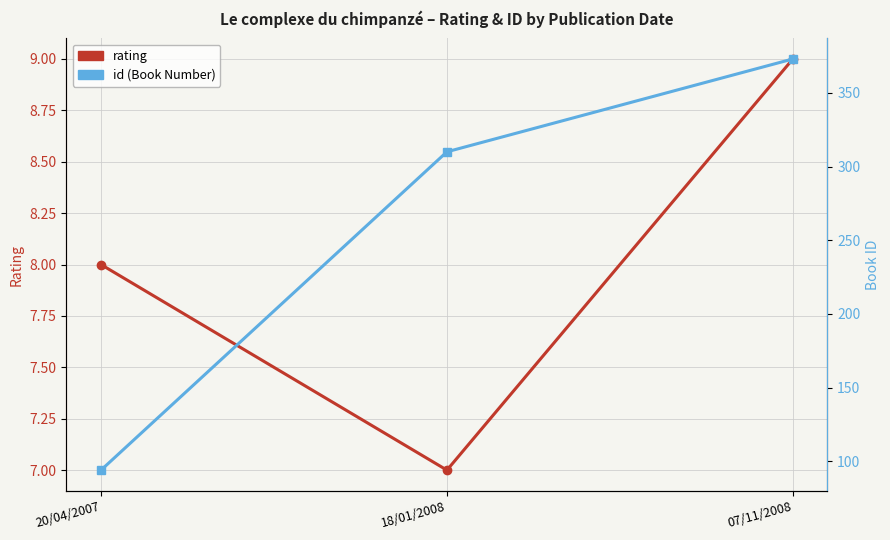

How many rating values are between 7 and 9?

3